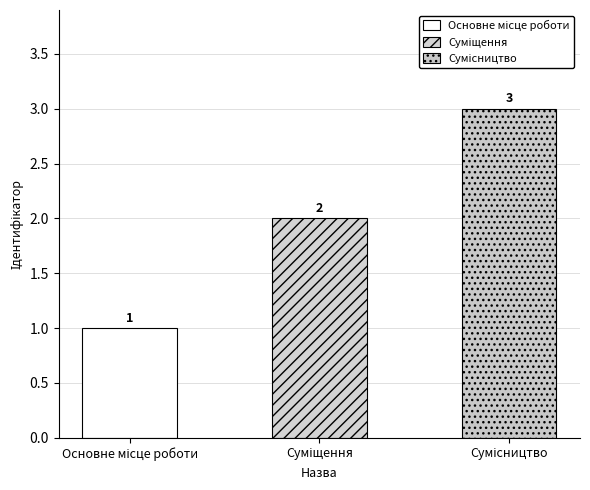

What is the label of the 3rd bar from the left?

Сумісництво